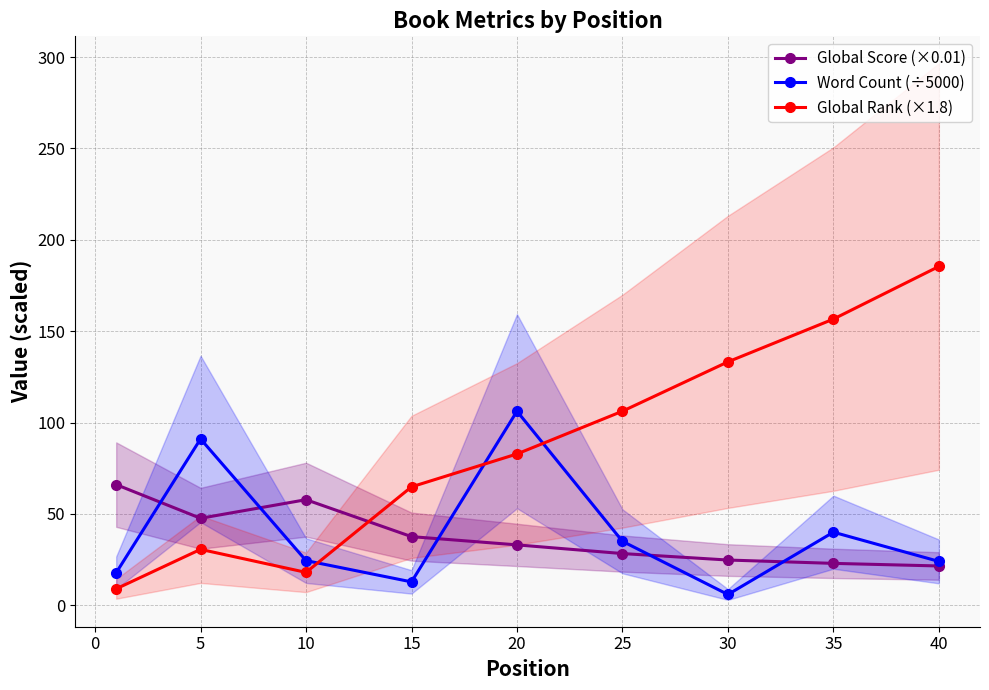

What is the difference between the second highest and minimum values in the Global Score (×0.01) series?

36.3